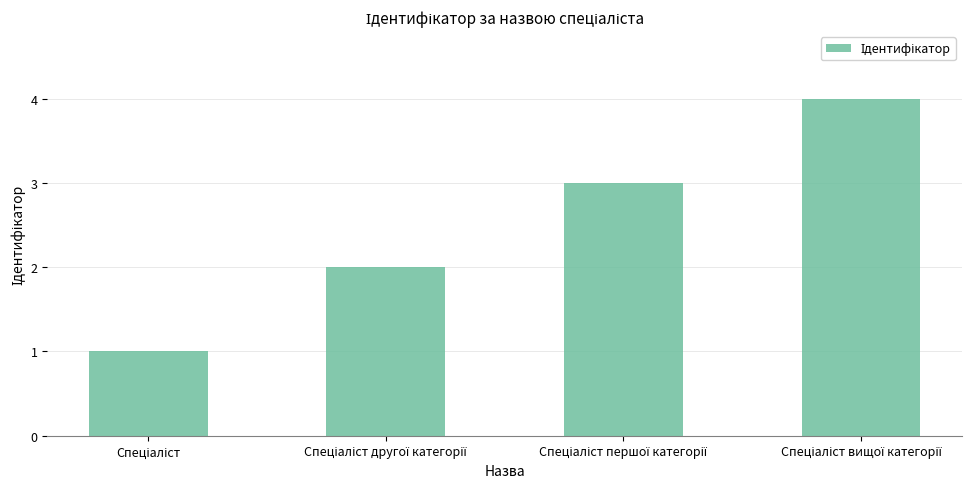

What is the sum of all values?

10